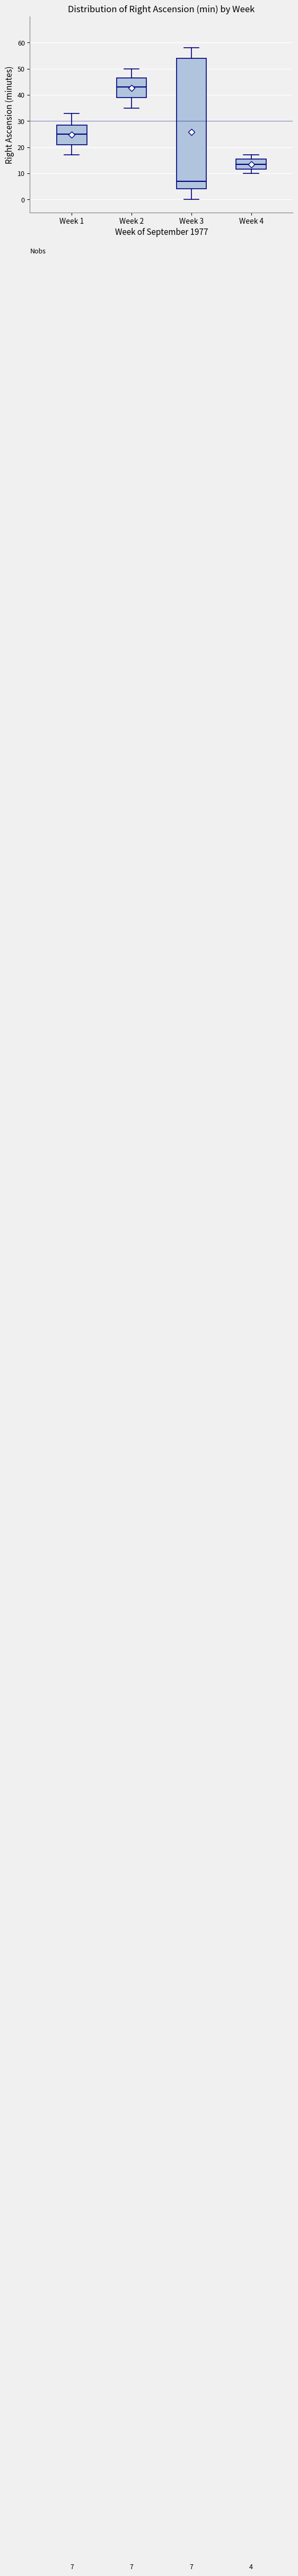

Which box is the tallest, from its lower edge to its upper edge?

Week 3